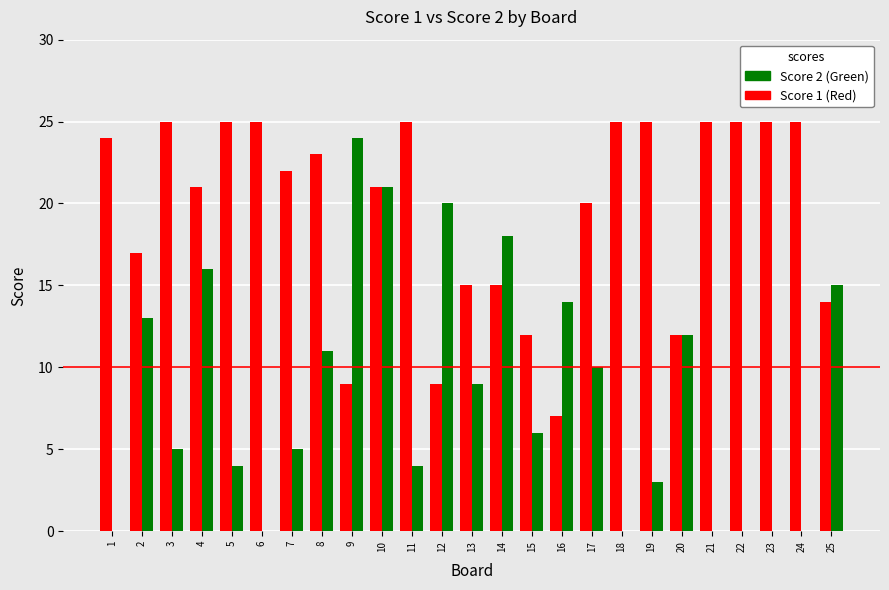

At which category is the sum across all series the highest?

10